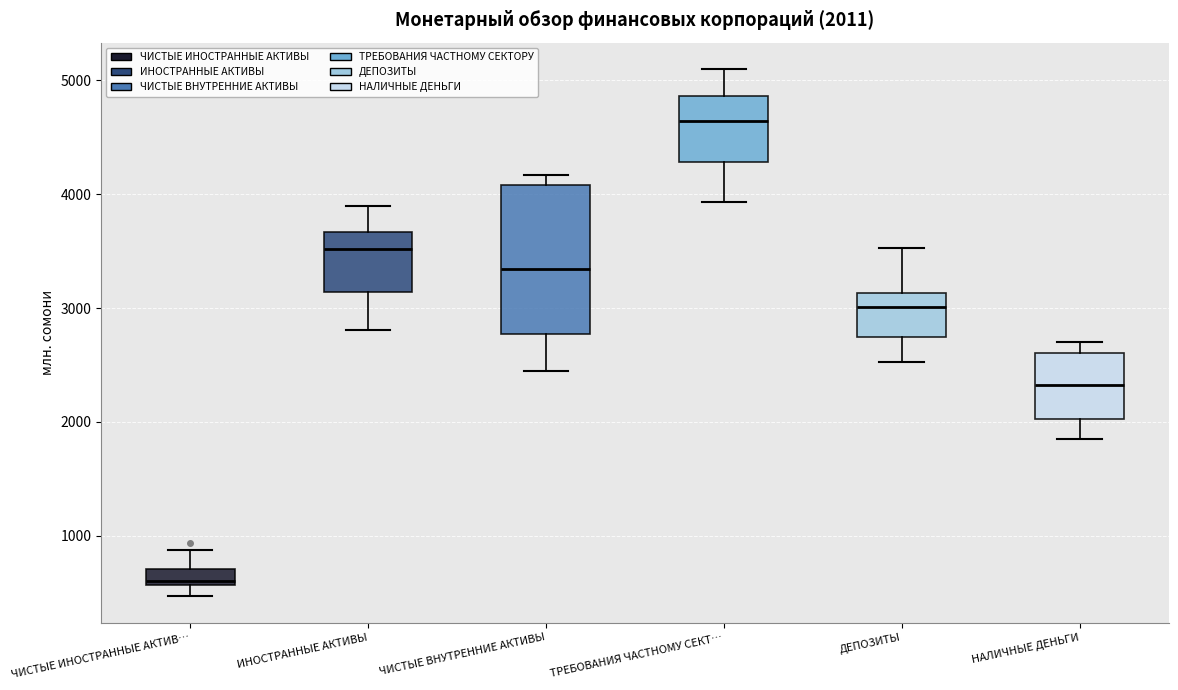

Comparing the boxes themselves (not the whiskers), which one is the tallest?

ЧИСТЫЕ ВНУТРЕННИЕ АКТИВЫ